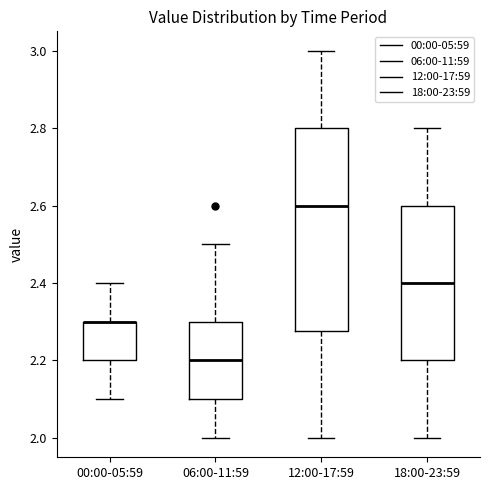

Reading left to right, read every box against the y-axis: the position of its median line, the range the box covers, and the ends of its whiskers. The values are not printed on the chart, so give them approximately, as read against the axis.

00:00-05:59: median 2.30 (drawn on the box's upper edge), box 2.20 to 2.30, whiskers 2.10 to 2.40
06:00-11:59: median 2.20, box 2.10 to 2.30, whiskers 2.00 to 2.50
12:00-17:59: median 2.60, box 2.28 to 2.80, whiskers 2.00 to 3.00
18:00-23:59: median 2.40, box 2.20 to 2.60, whiskers 2.00 to 2.80